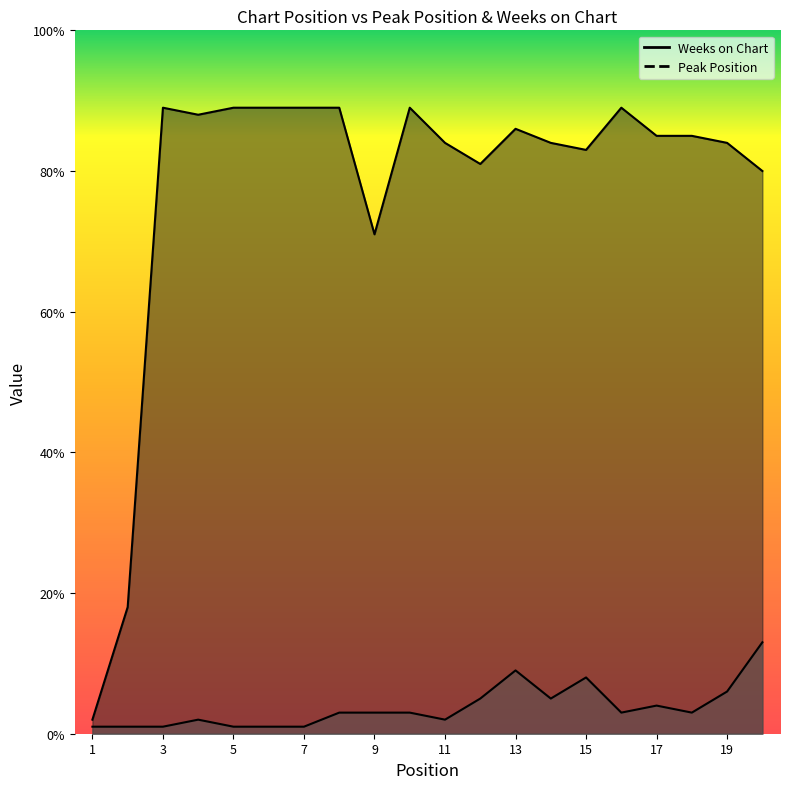

What is the approximate value of Peak Position at 2?

1